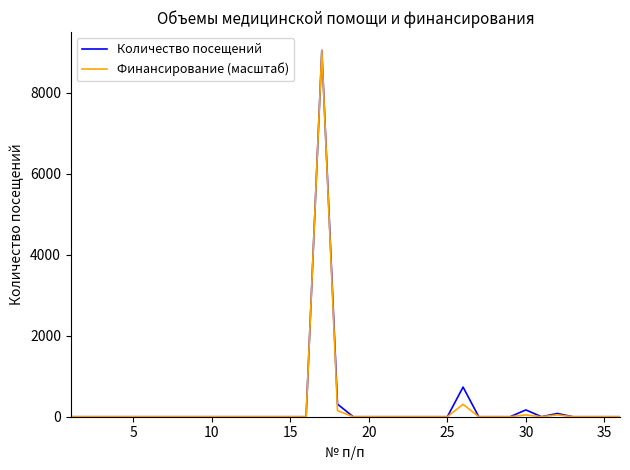

Count the number of data series in this chart.

2